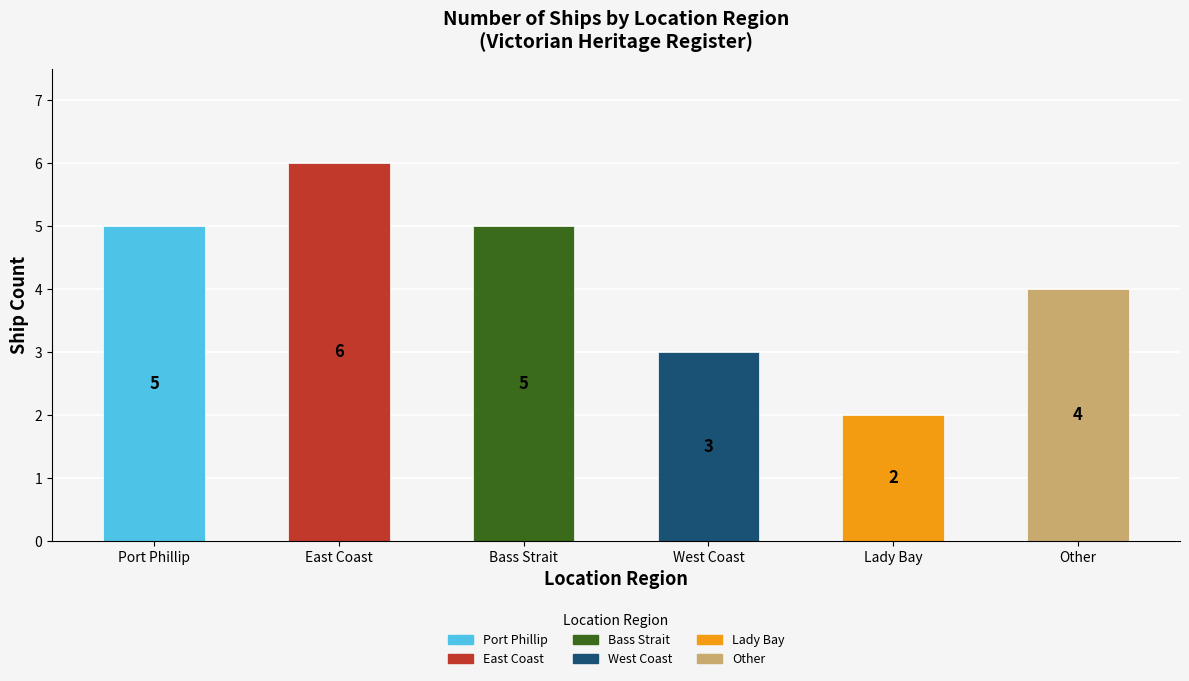

Approximately how many times larger is the value at Lady Bay compared to Bass Strait?

0.4